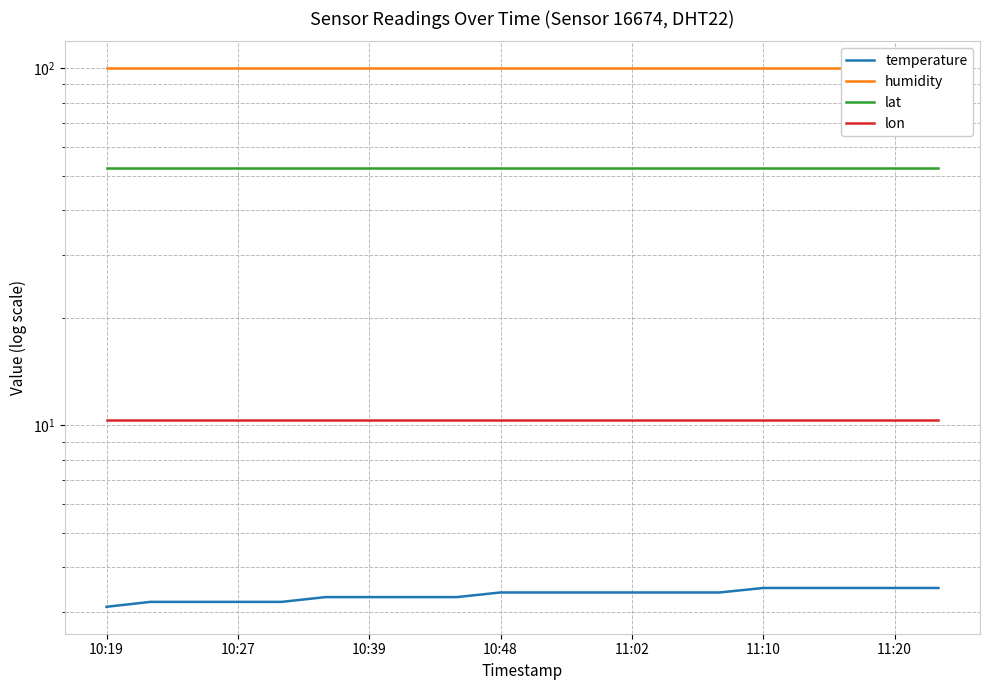

Where is lat nearest to the value 52?

10:19